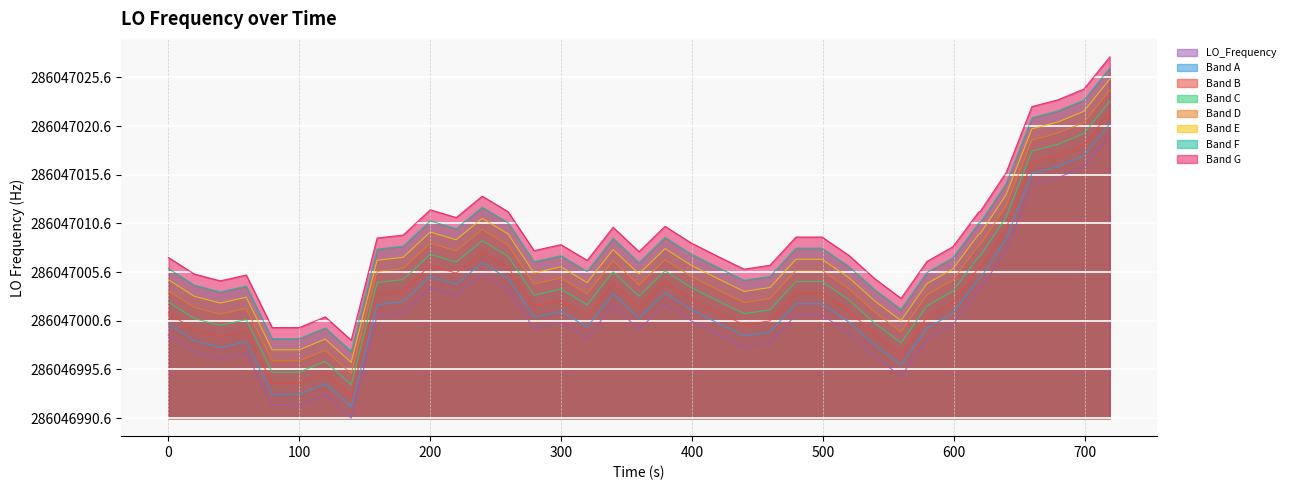

What is the difference between the second highest and minimum values?

25.8